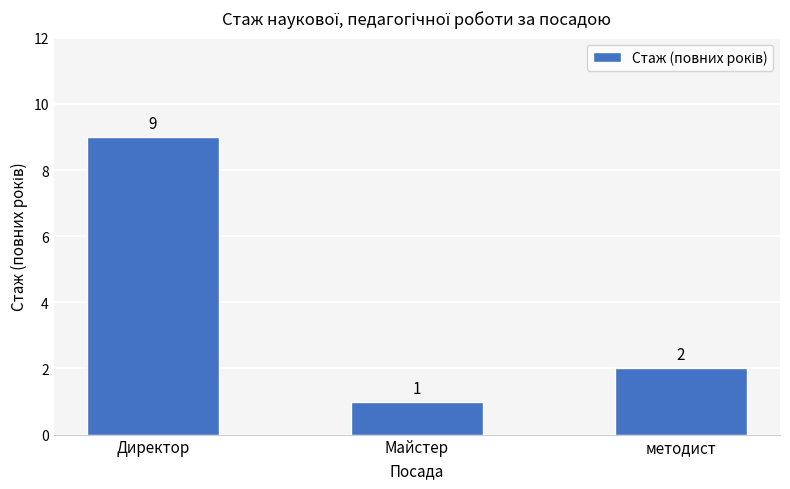

What is the minimum value shown in the chart?

1